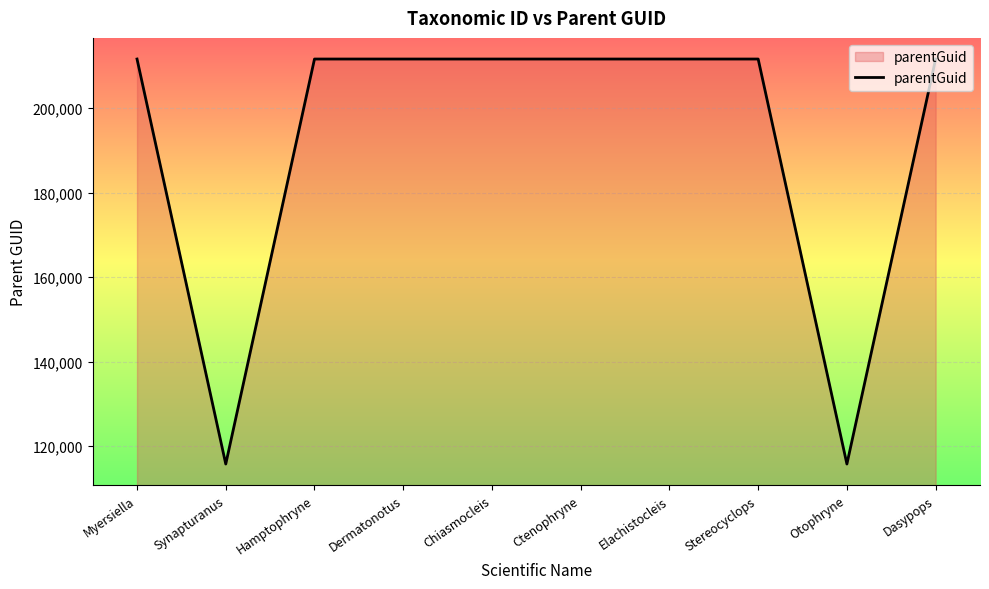

What is the difference between the maximum and minimum values?

95788